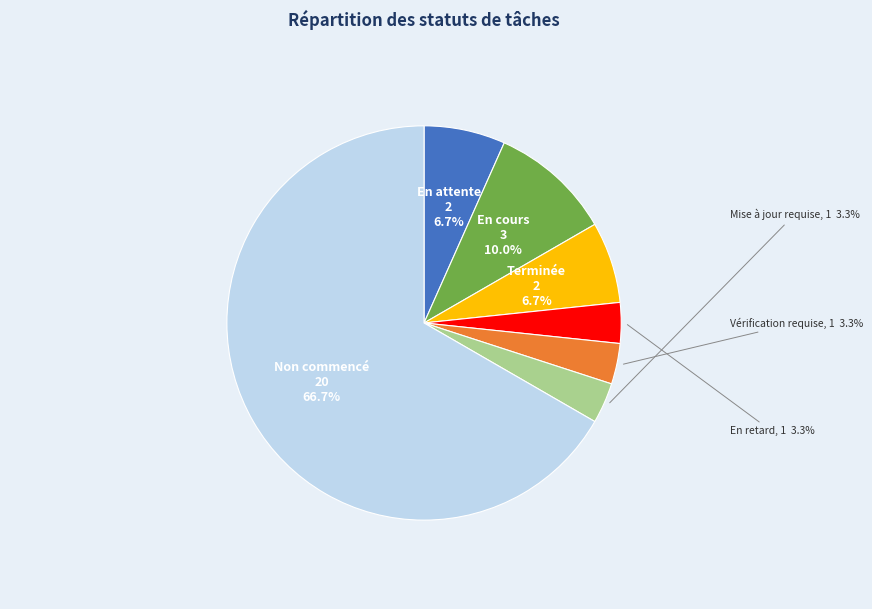

Is there a majority slice in this chart?

Yes